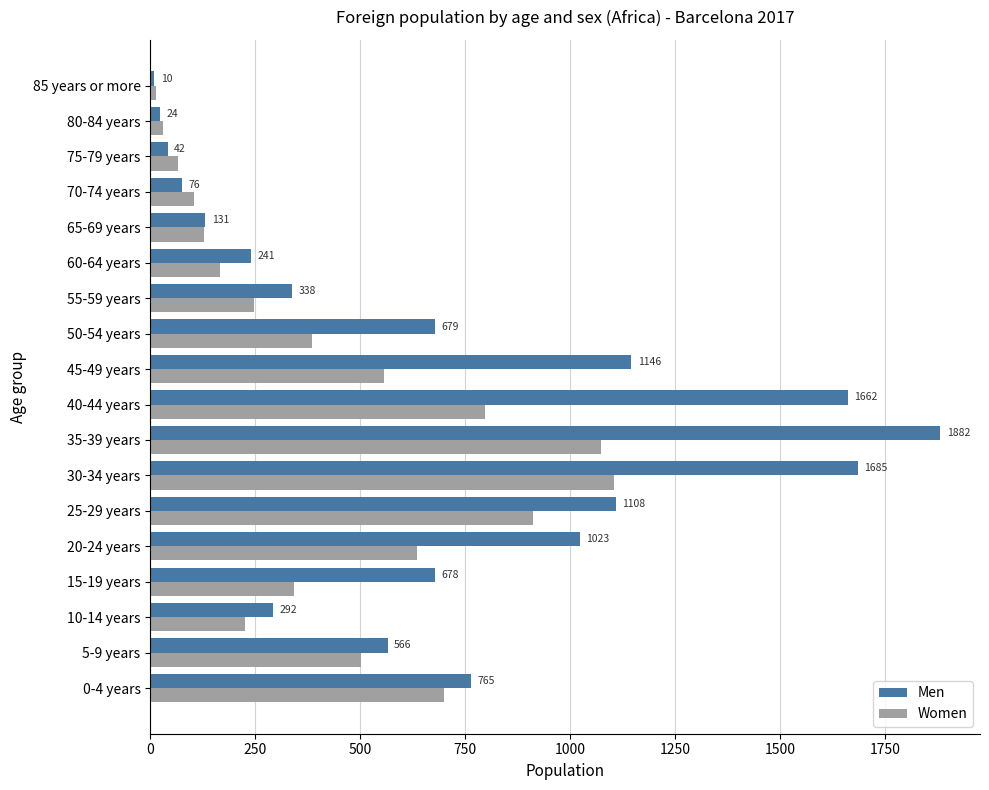

At which label does Men reach its minimum?

85 years or more